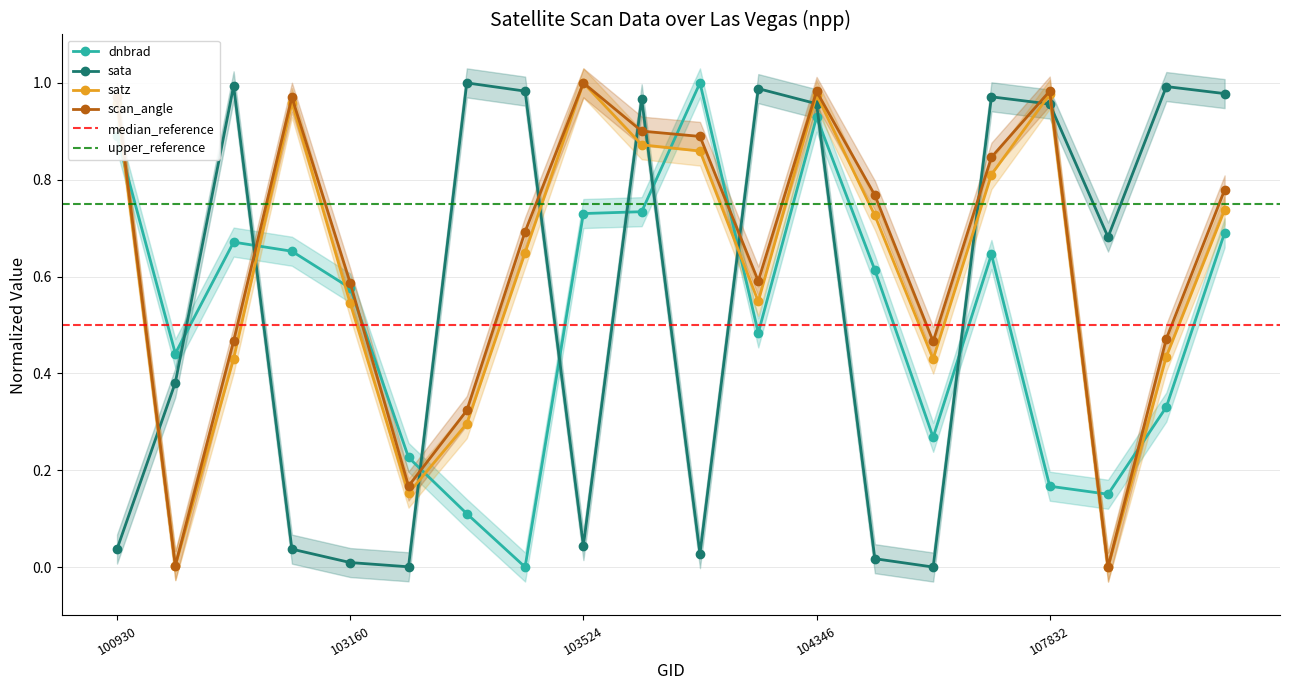

The value of sata at 108542 is 0.6. True or false?

False